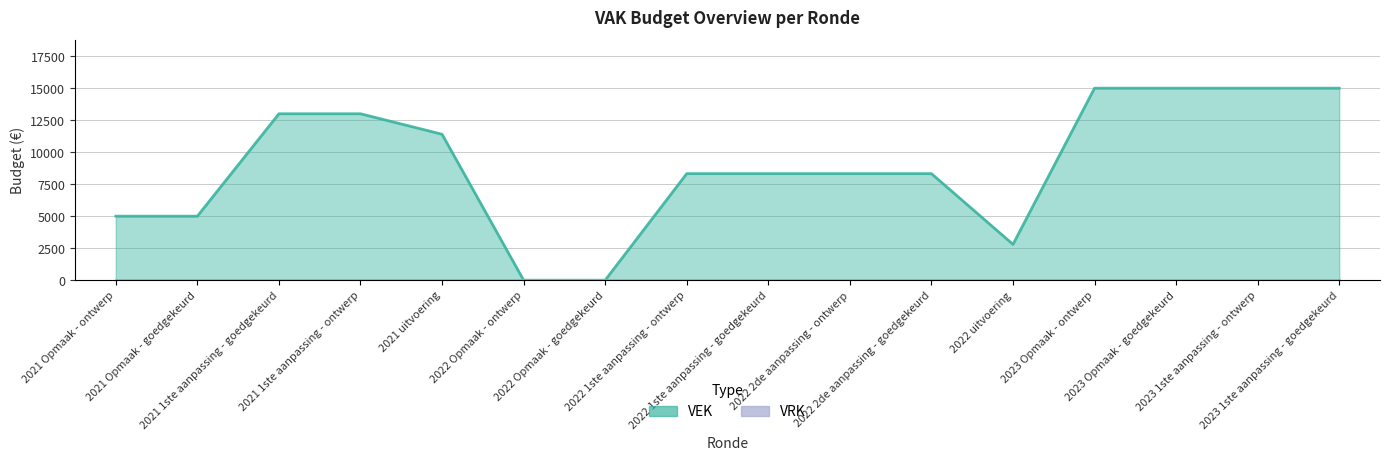

How many lines are shown in the chart?

1